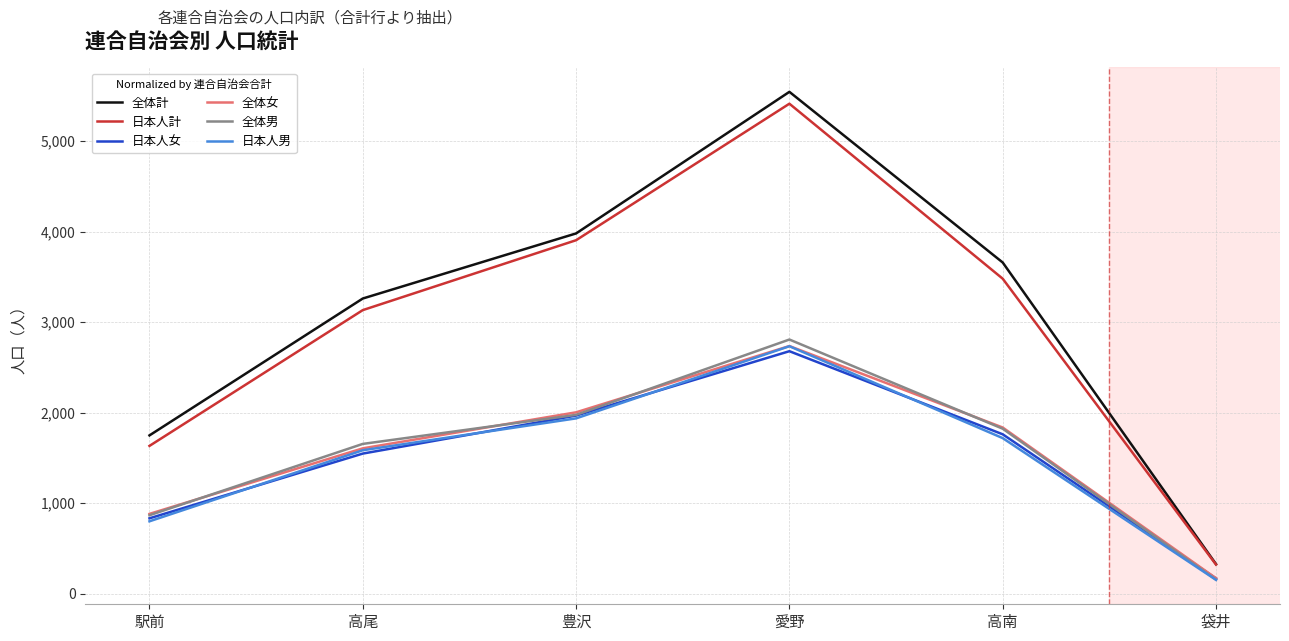

What is the highest value of the 日本人男 series?

2734